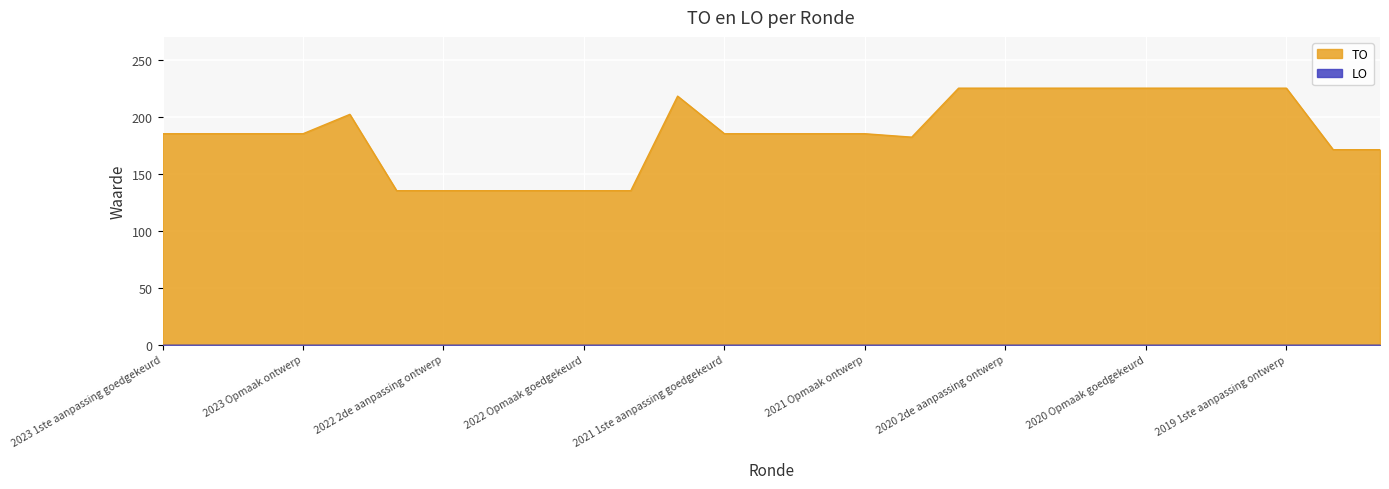

What is the sum of the values at 2023 1ste aanpassing goedgekeurd and 2019 1ste aanpassing goedgekeurd?

410